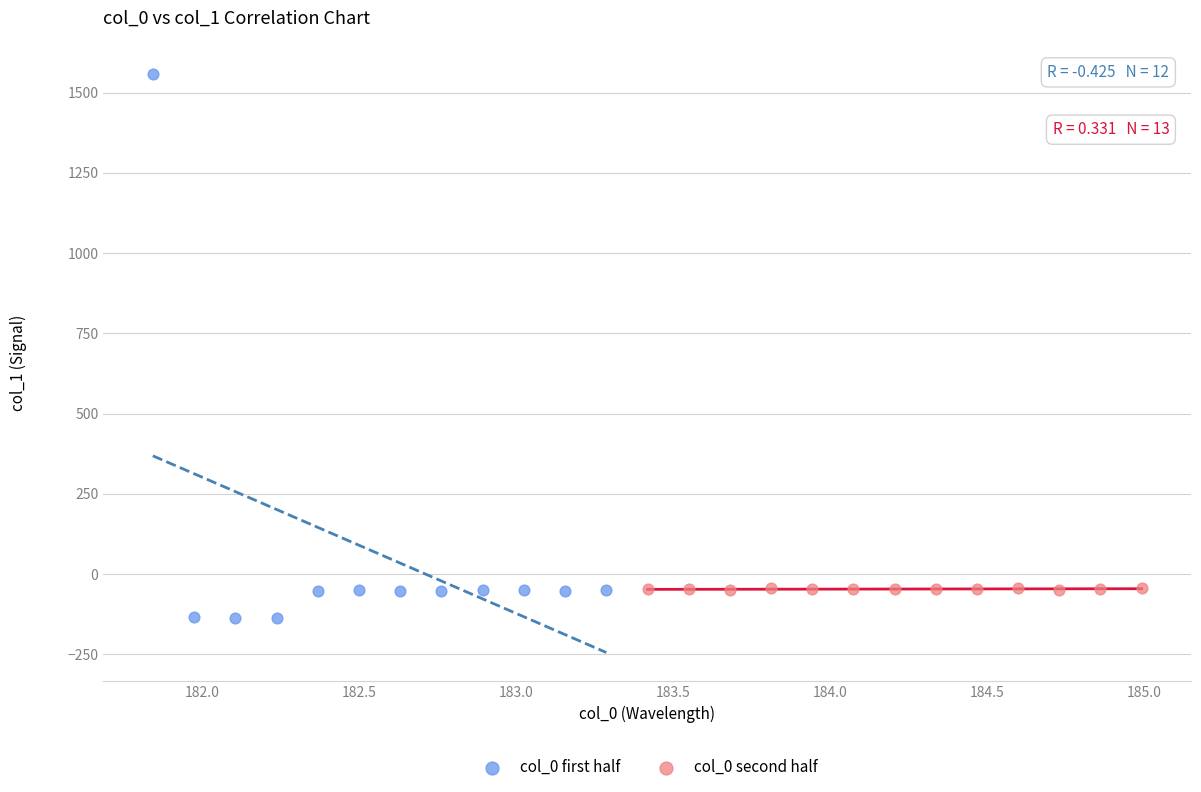

Which series contains the lowest Y value?

col_0 first half